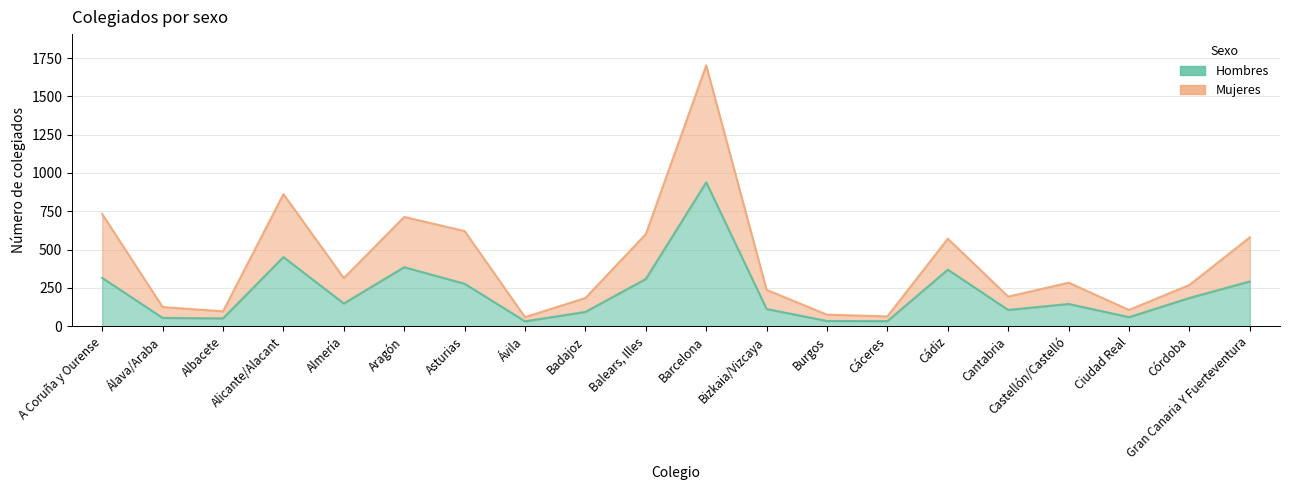

What is the lowest value of the Hombres series?

32